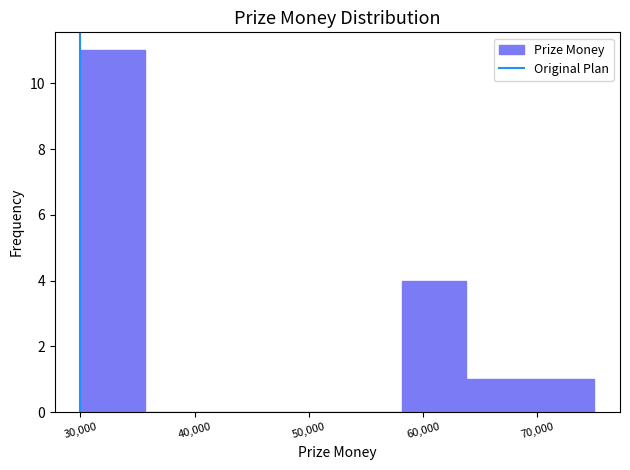

Reading left to right, list every bar in this chart as the range it spans on the x-axis followed by its height. Neither the bar edges nor the heights are printed on the chart, so give them approximately, as read against the axes.

30000 to 36000: 11
36000 to 41000: 0
41000 to 47000: 0
47000 to 53000: 0
53000 to 58000: 0
58000 to 64000: 4
64000 to 69000: 1
69000 to 75000: 1